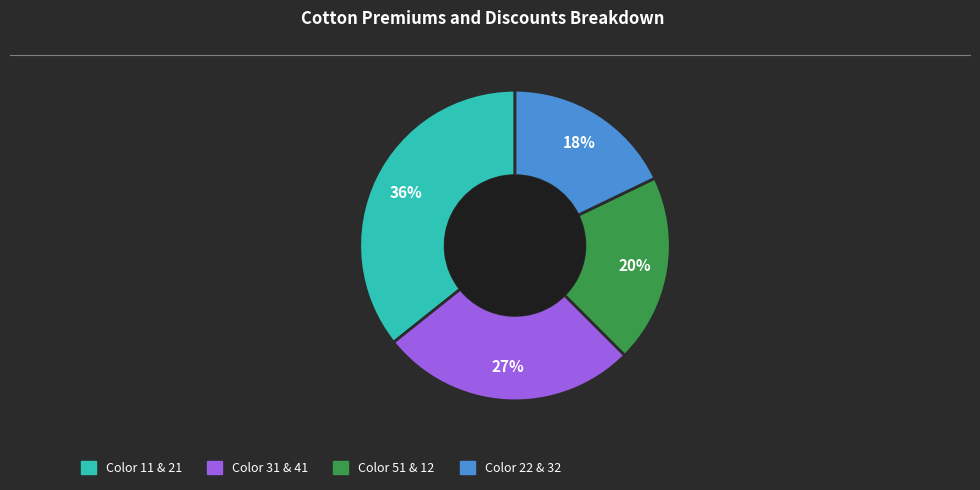

How many slices are in this pie chart?

4